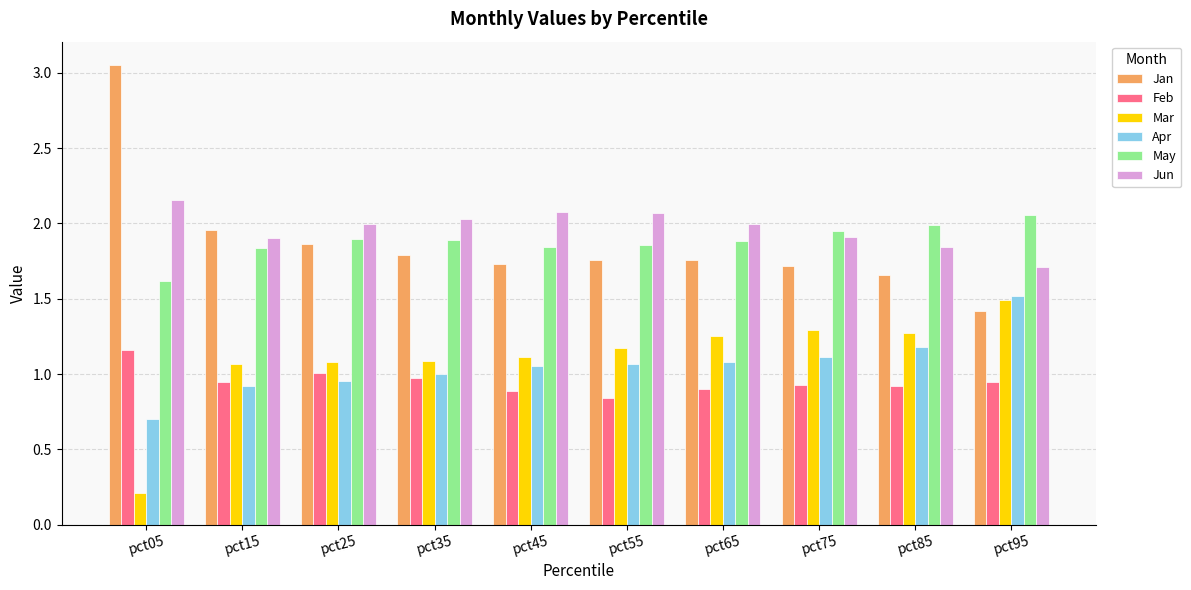

The Feb series shows 0.9 at pct95. True or false?

True